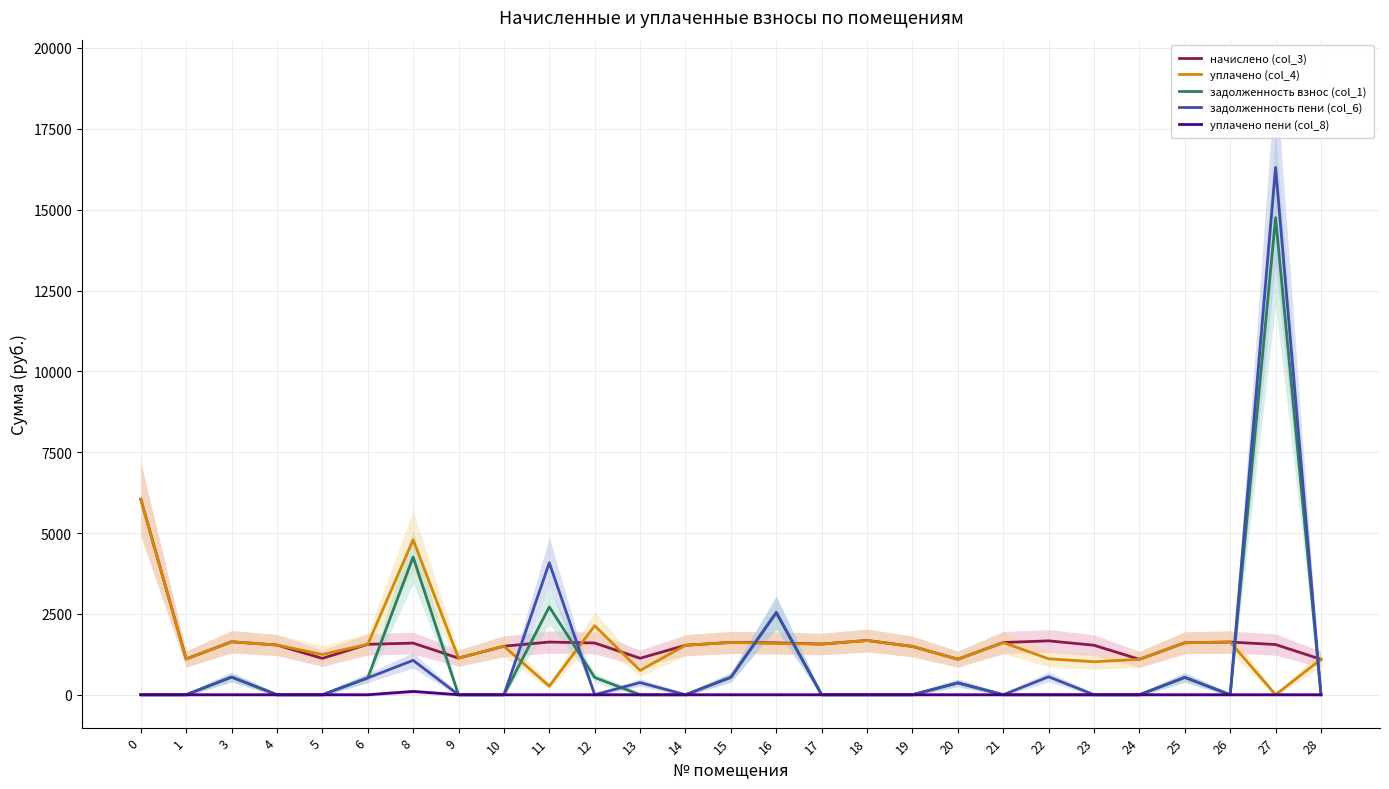

True or false: уплачено пени (col_8) and задолженность пени (col_6) intersect in this chart.

False